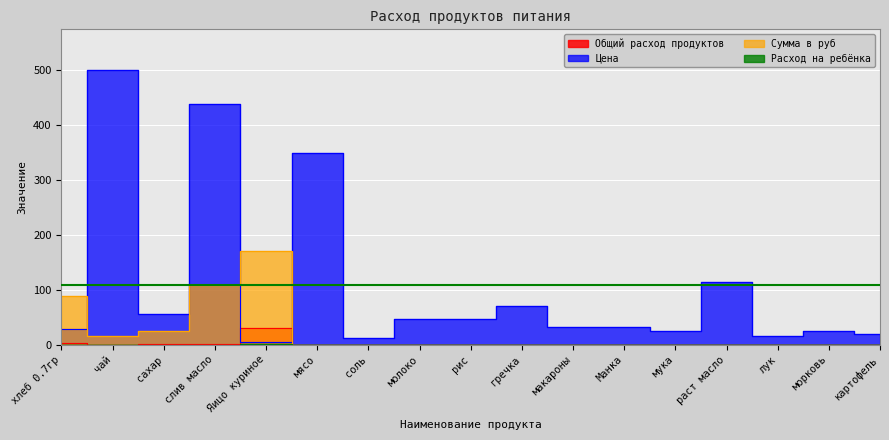

List the series in order of their peak value, highest first.

Цена, Сумма в руб, Общий расход продуктов, Расход на ребёнка